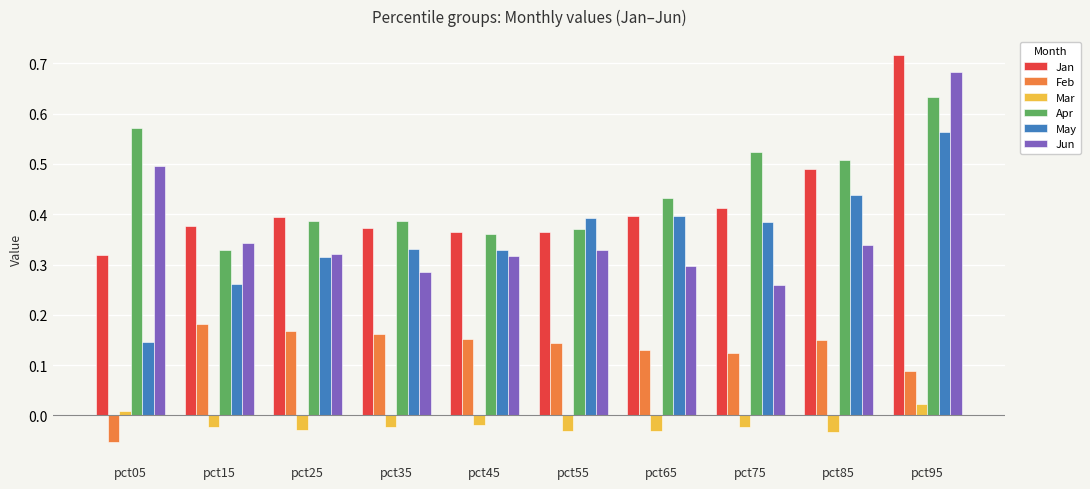

Is it true that Jan equals 0.4 at pct65?

True